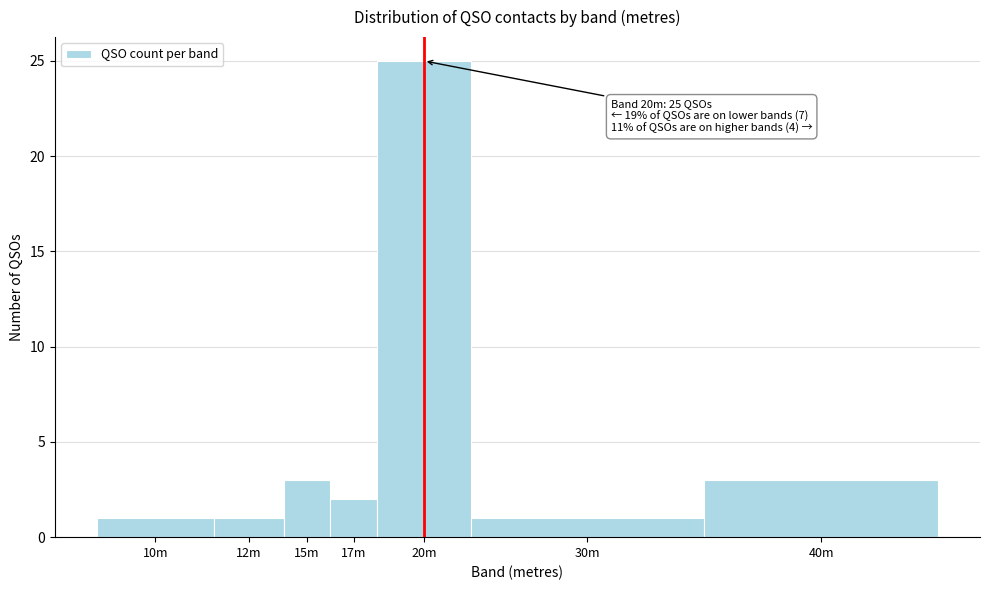

Reading right to left, transcribe all the data shown in this chart.

3	1	25	2	3	1	1